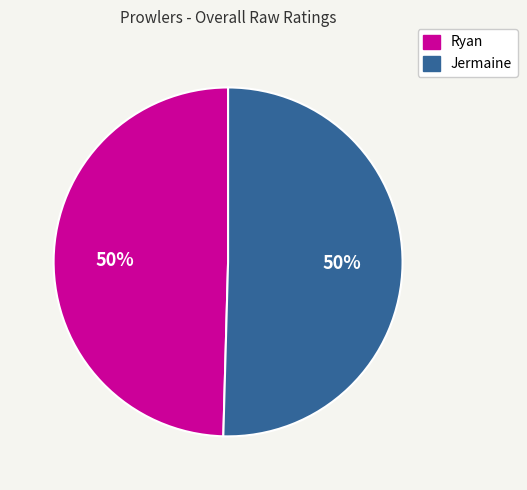

Combined, do Ryan and Jermaine account for over 50%?

Yes